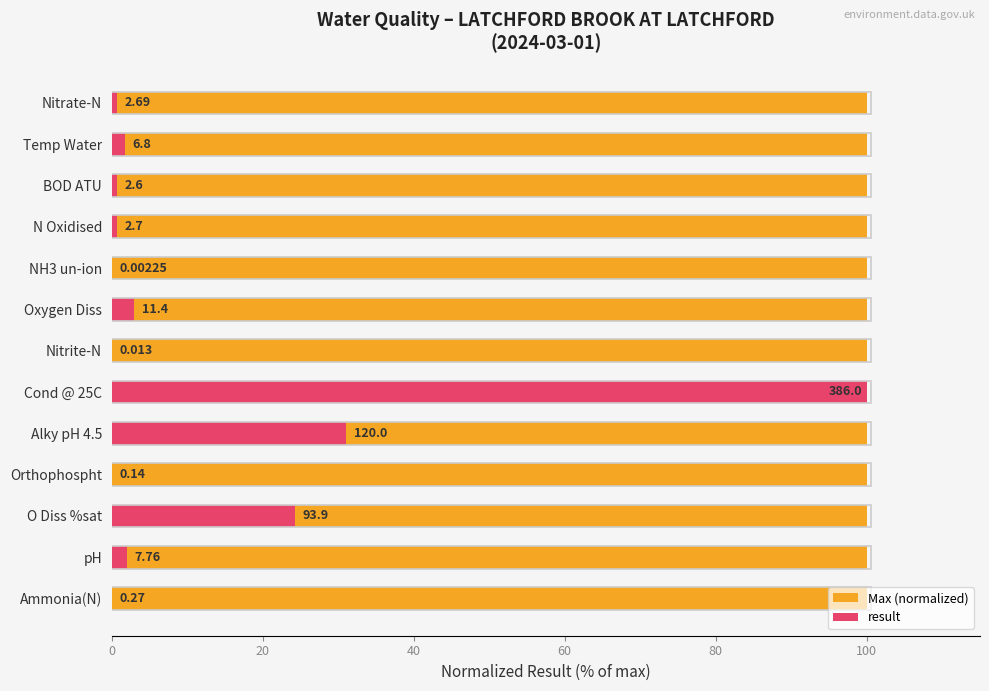

What is the sum of all result values?

164.3